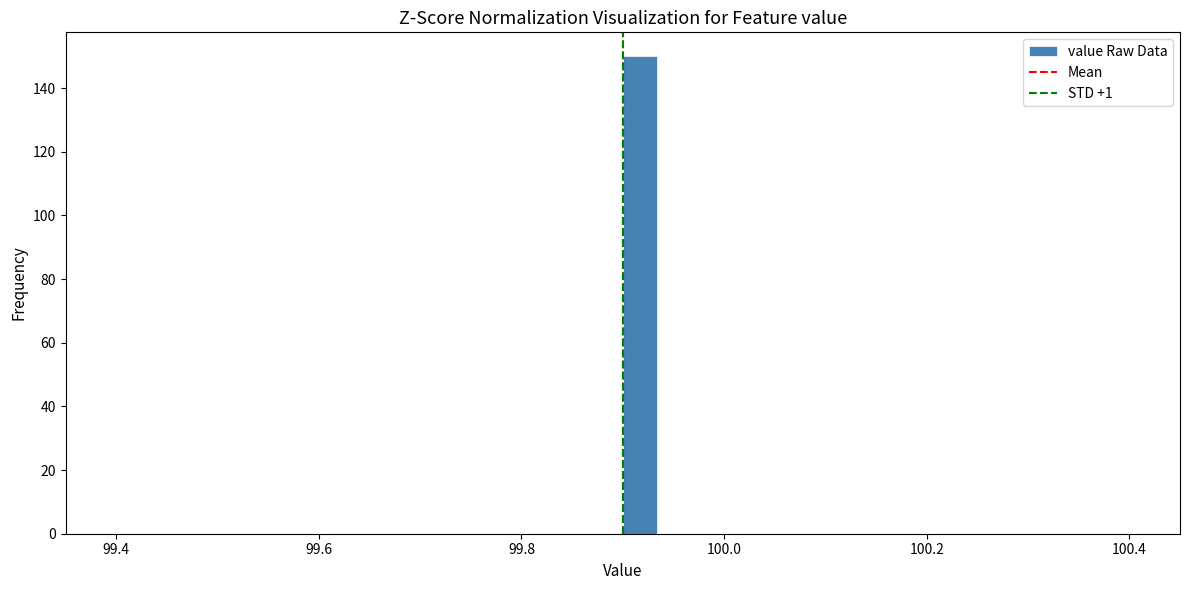

Read against the x-axis, roughly where is the centre of the tallest bar?

99.92